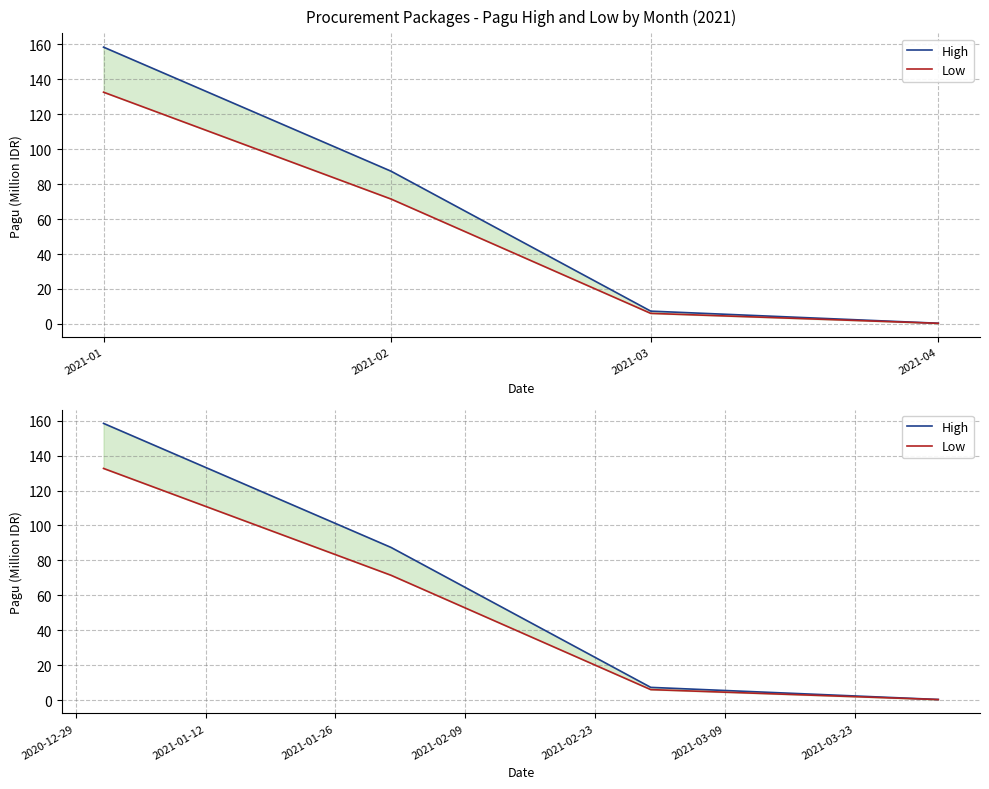

True or false: High and Low cross at least once.

False